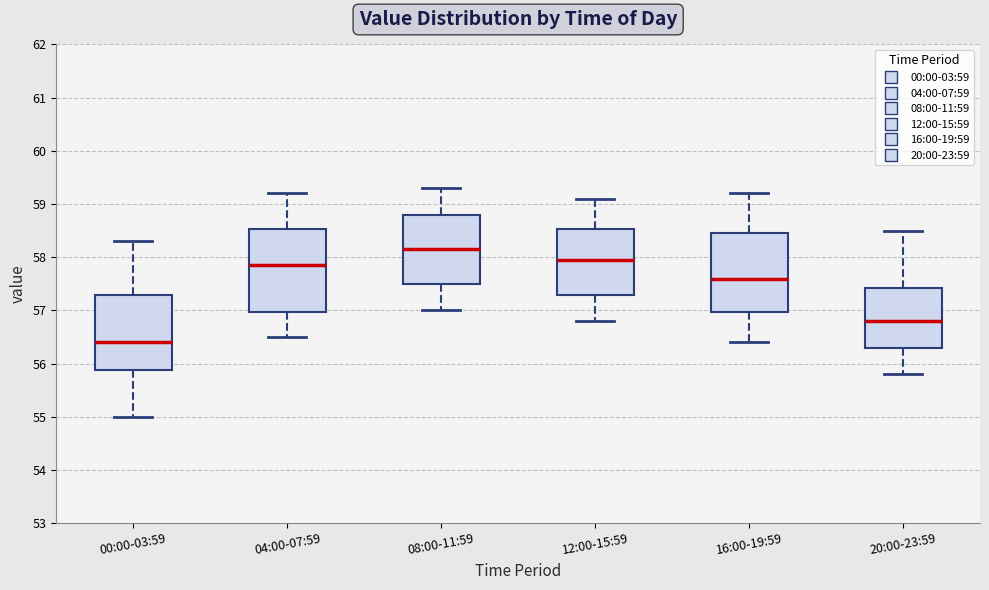

Where does the median line of the box for 20:00-23:59 sit on the y-axis? The values are not printed on the chart, so give them approximately, as read against the axis.

56.8